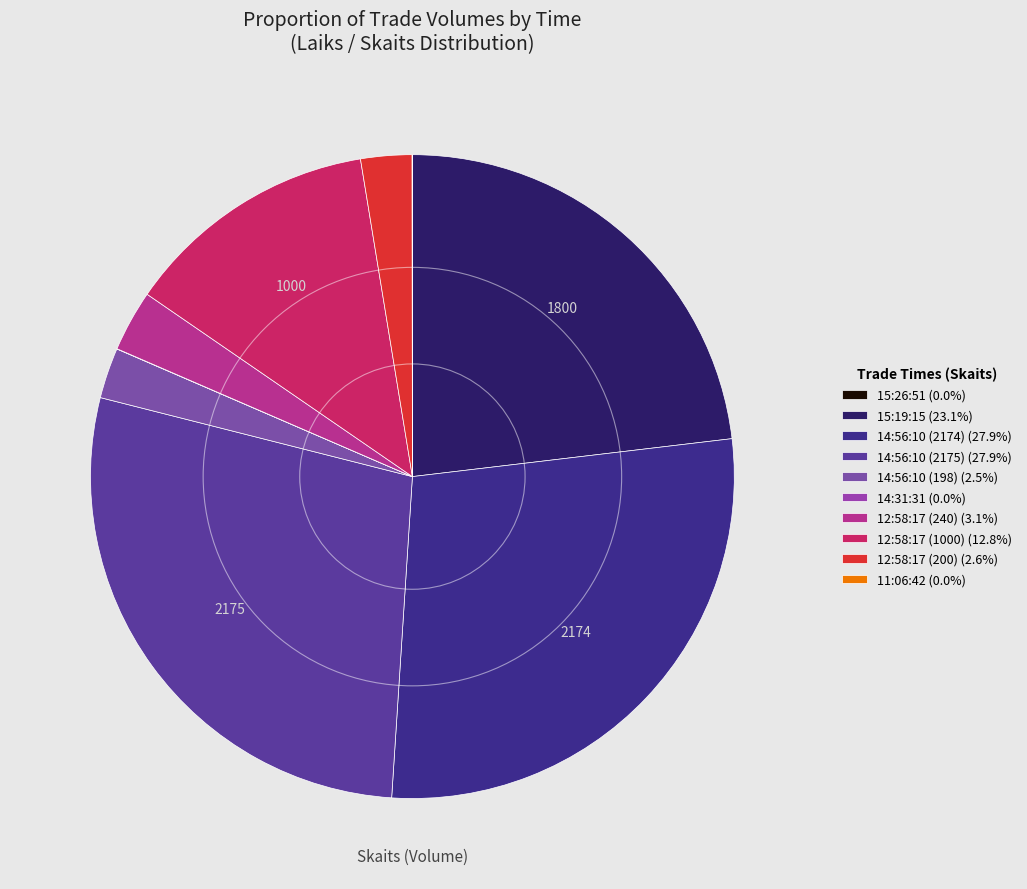

To the nearest percent, what is the difference between the 14:31:31 and 15:19:15 slice percentages?

23%